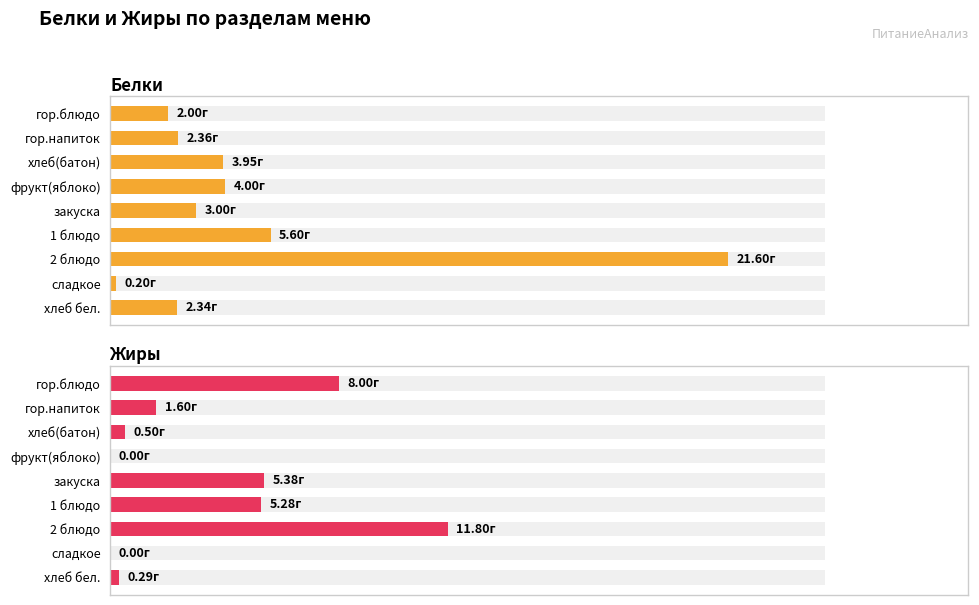

Is it true that Жиры equals 0.5 at хлеб(батон)?

True